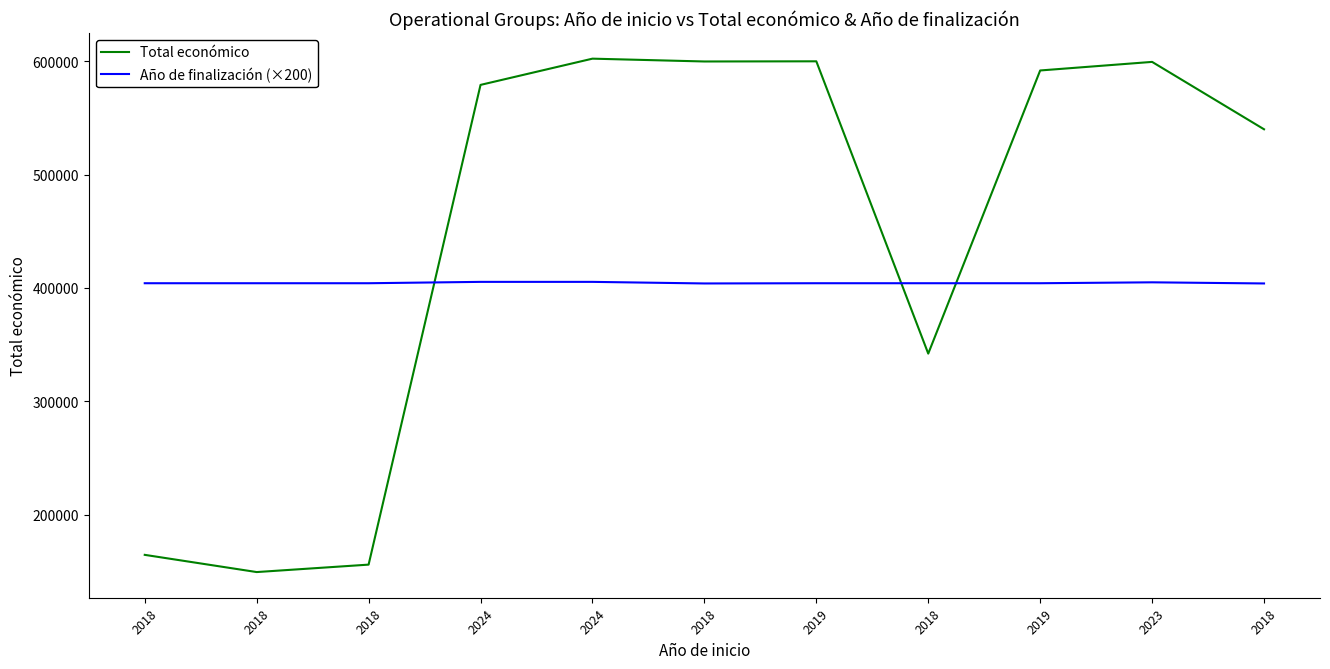

What is the highest value of the Año de finalización (×200) series?

405400.0